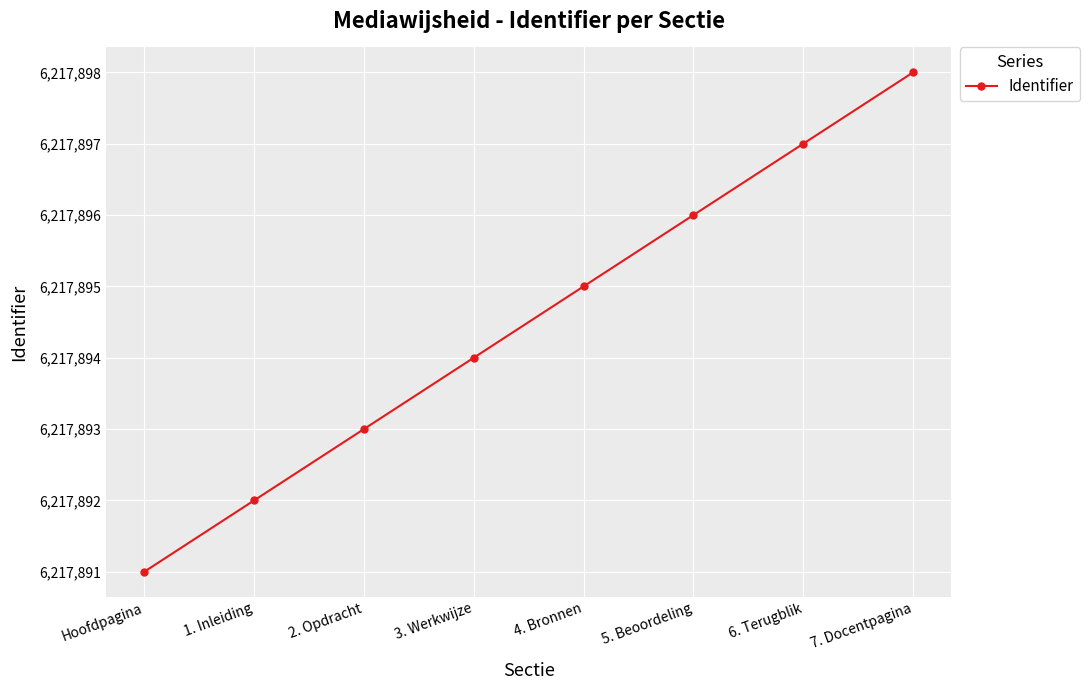

Is this an area chart (filled region under the line)?

No